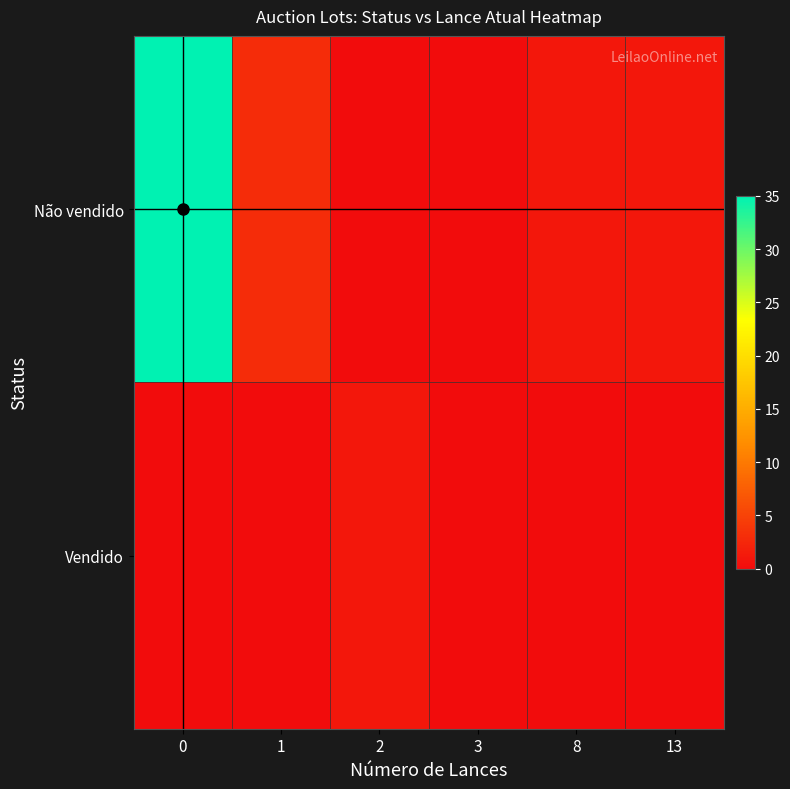

Between 13 and 3, which is larger?

13